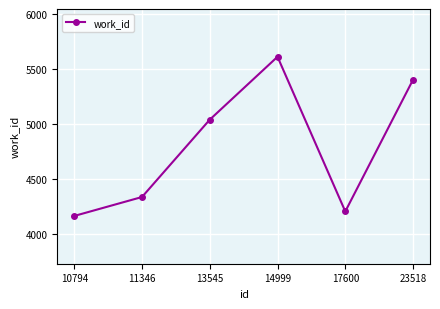

What is the difference between the maximum and minimum values?

1445